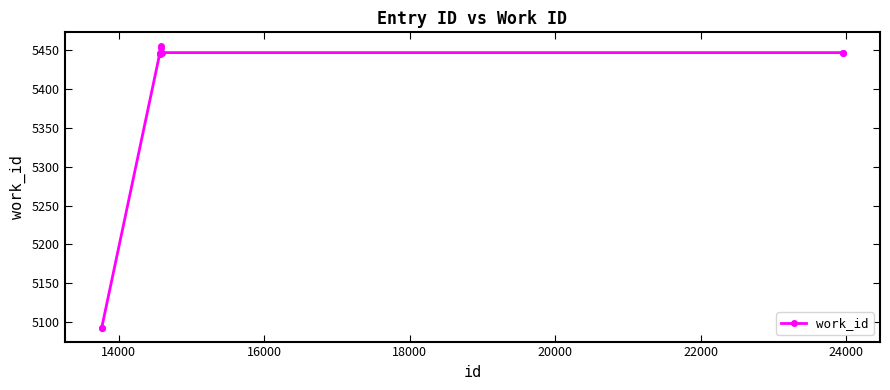

How many distinct data groups are displayed?

1